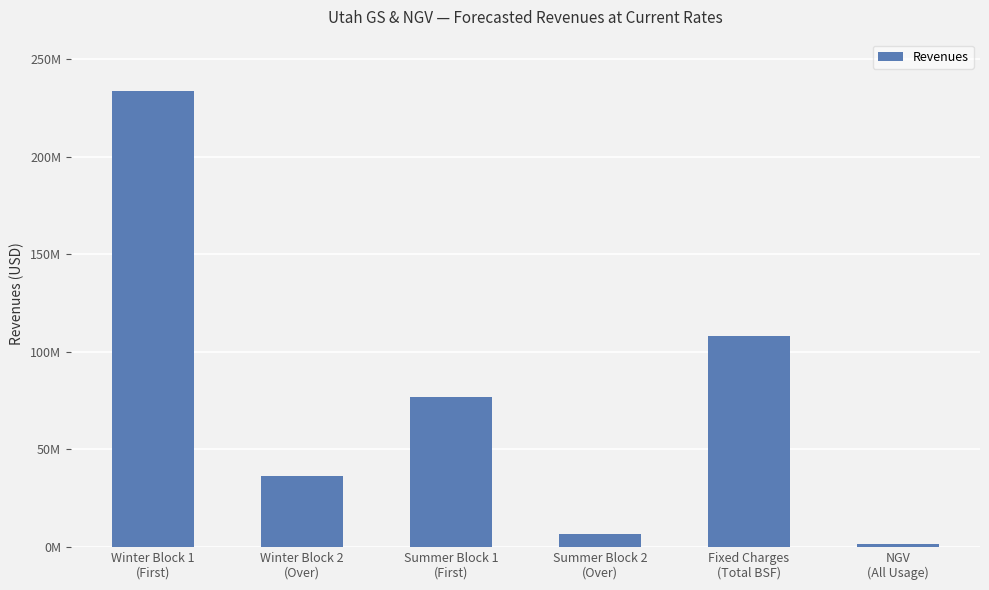

What is the difference between the second highest and minimum values?

106618801